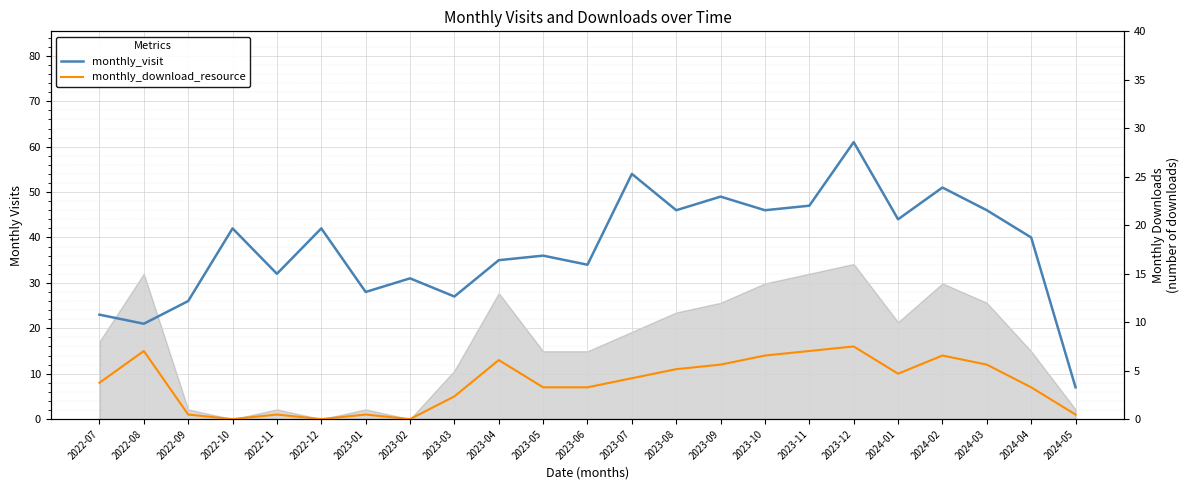

True or false: monthly_download_resource and monthly_visit intersect in this chart.

False